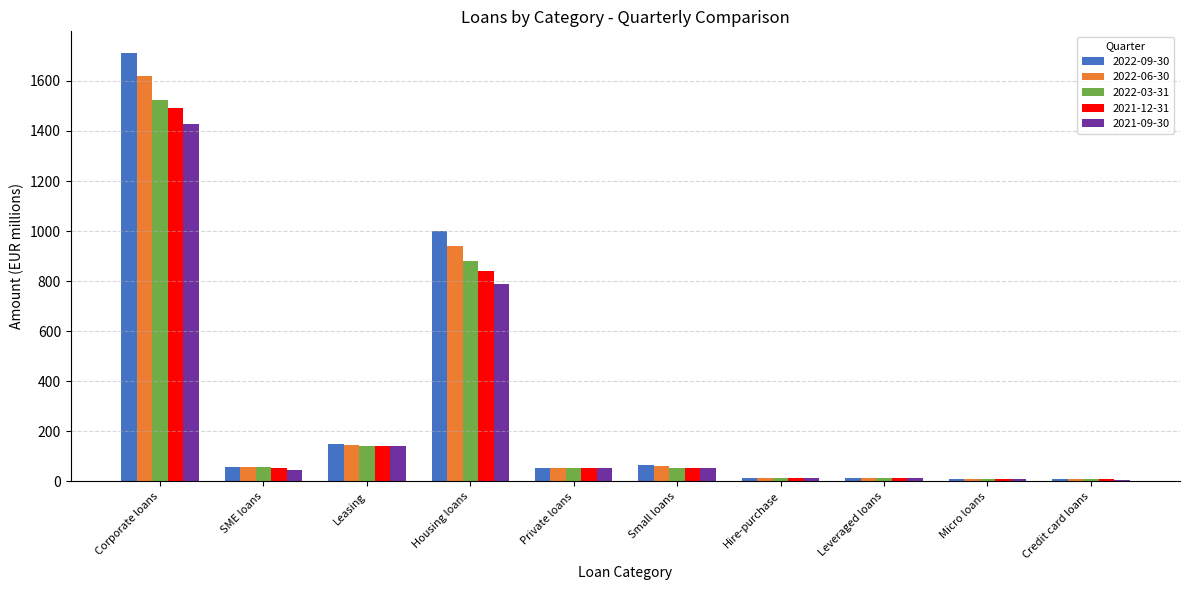

Where is 2021-12-31 nearest to the value 750?

Housing loans